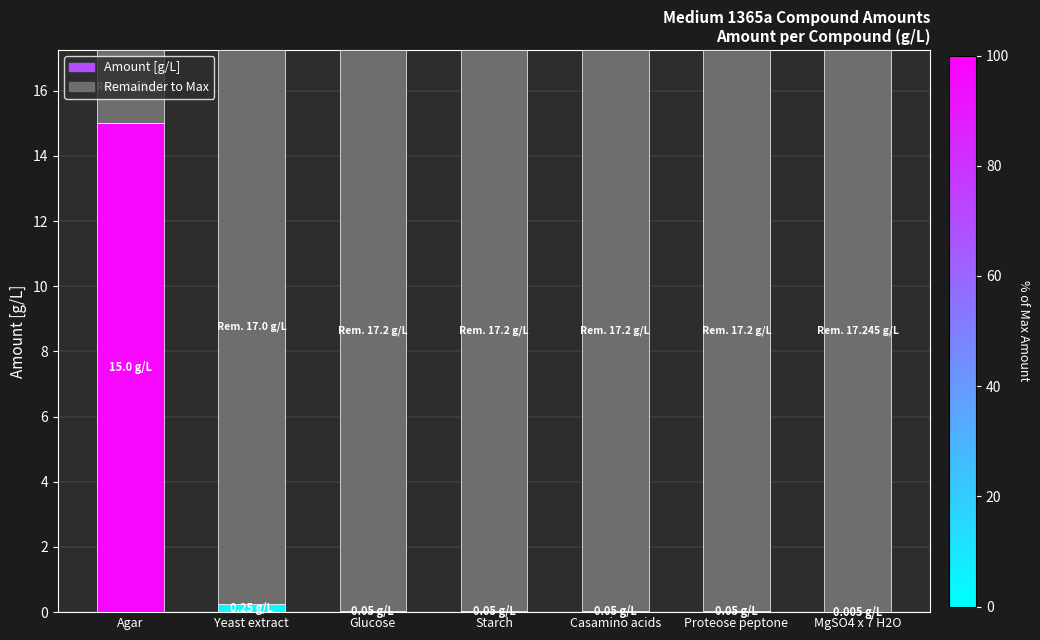

What is the sum of the values at Agar and Casamino acids?

15.1